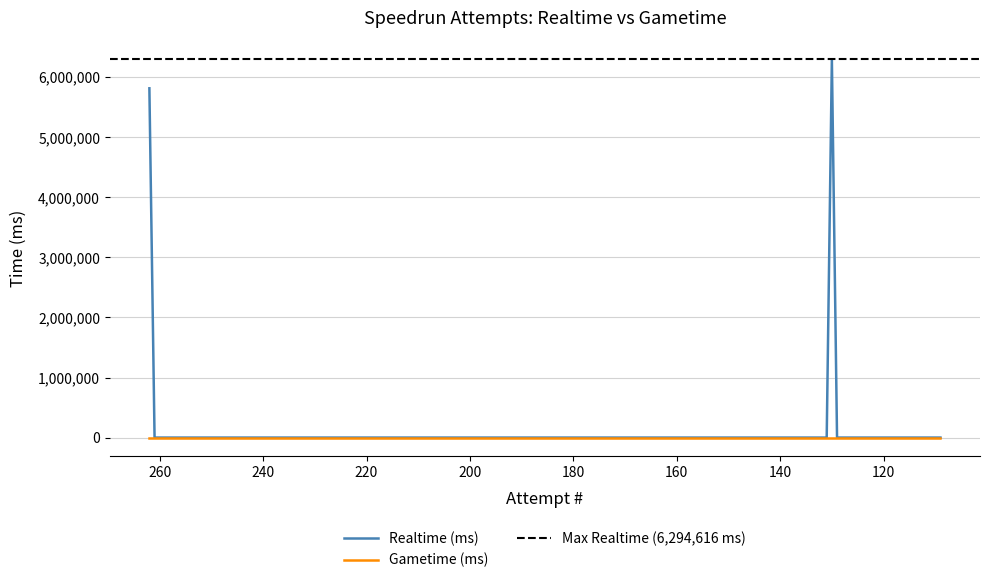

How many data points are above 0?

2